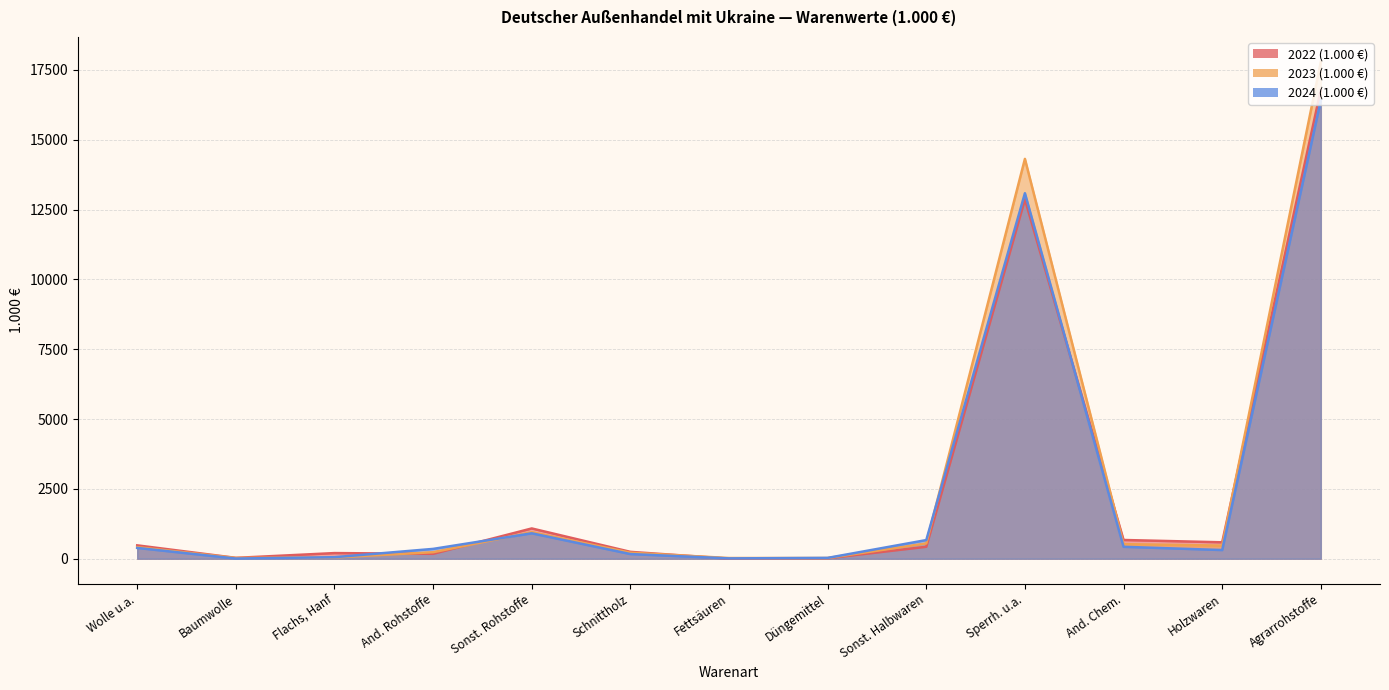

Which label corresponds to the smallest value in the chart?

Fettsäuren